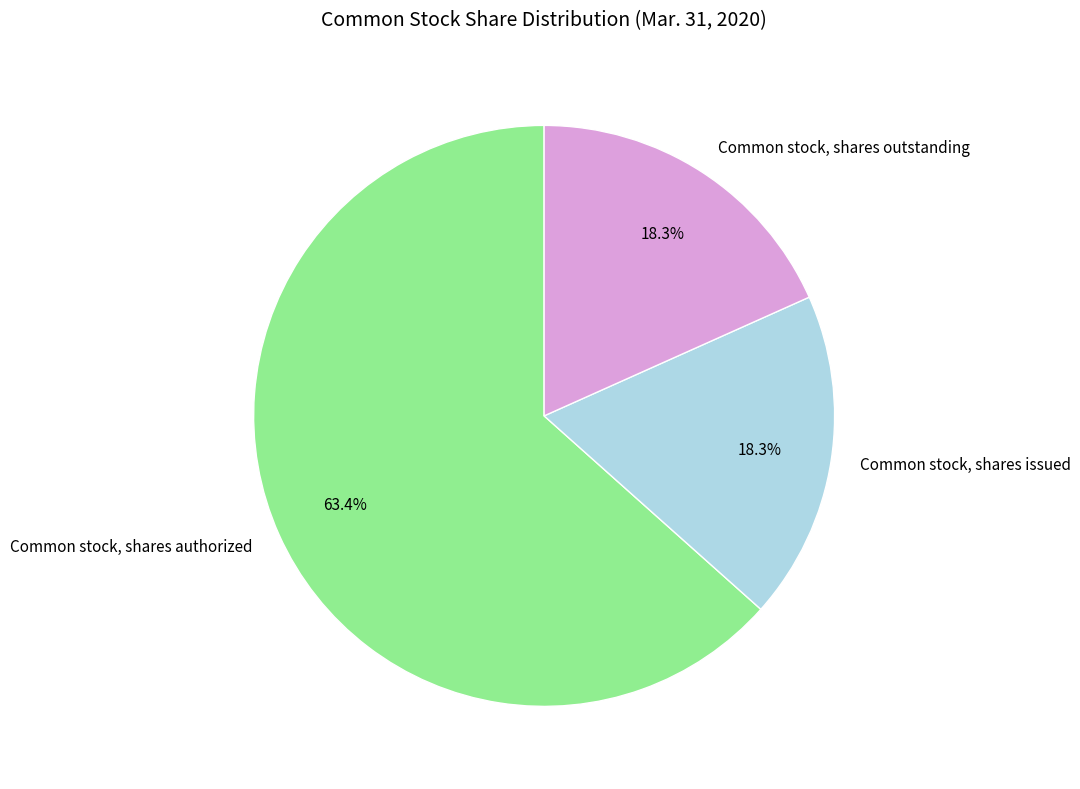

Is the sum of Common stock, shares issued and Common stock, shares outstanding greater than half?

No